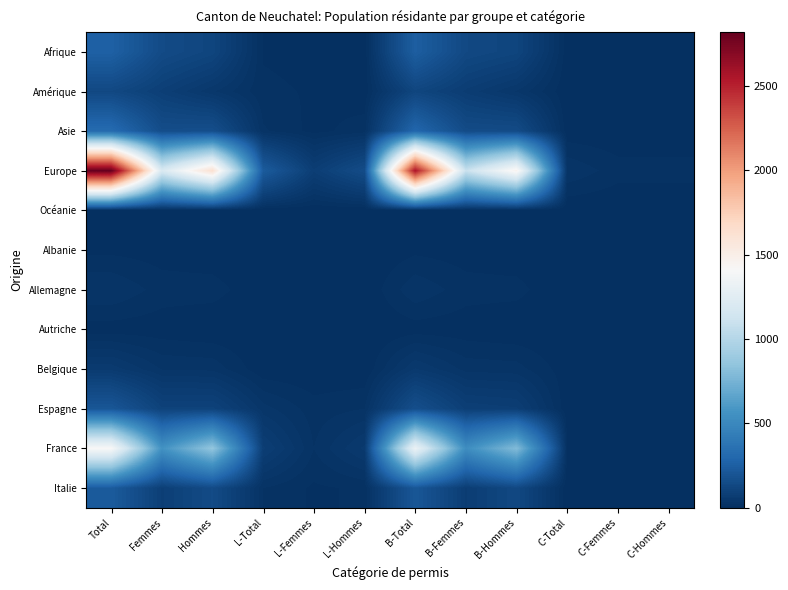

At how many categories does at least one series exceed 165?

7